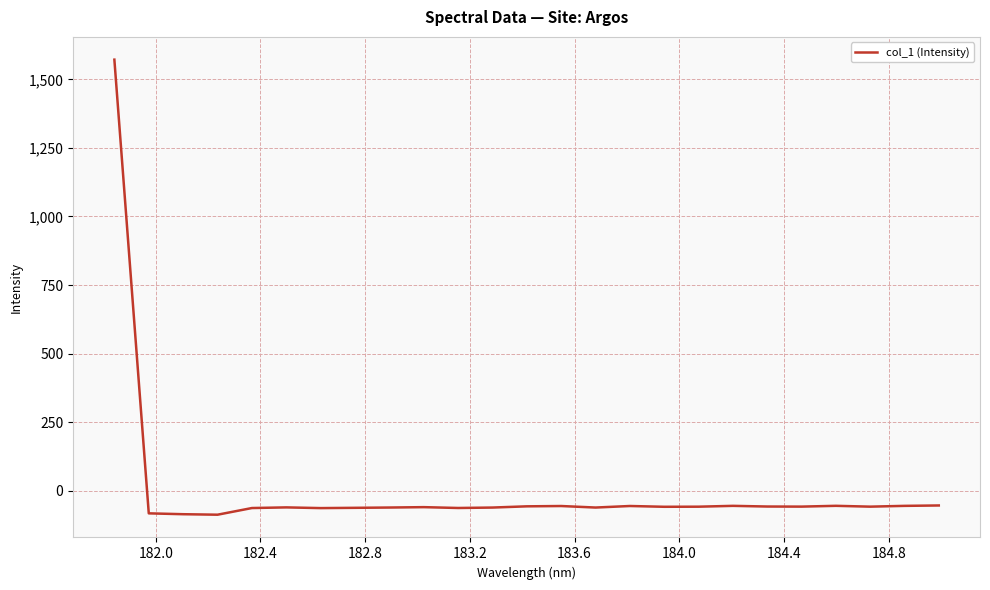

What is the maximum value shown in the chart?

1571.7